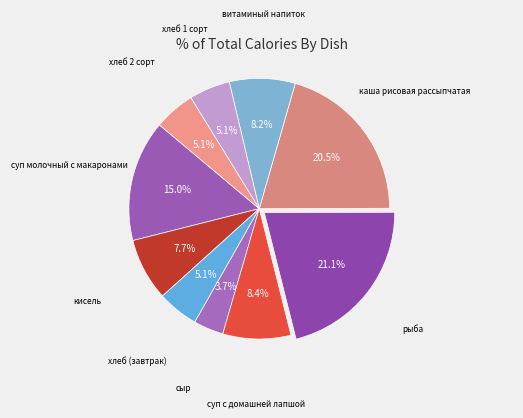

How many segments does this pie chart have?

10